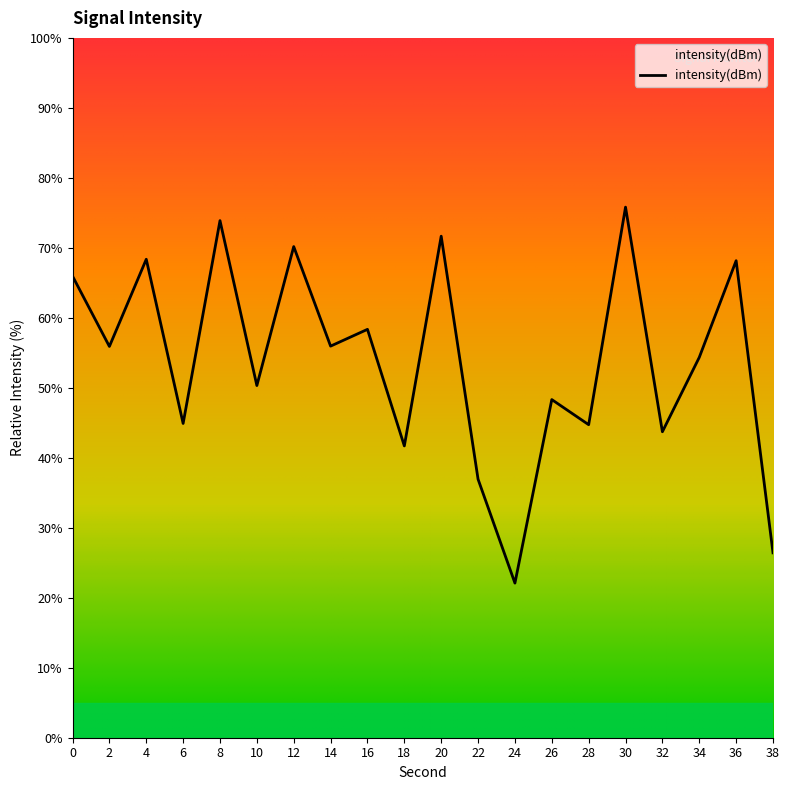

At which category does the chart reach its minimum across all series?

24